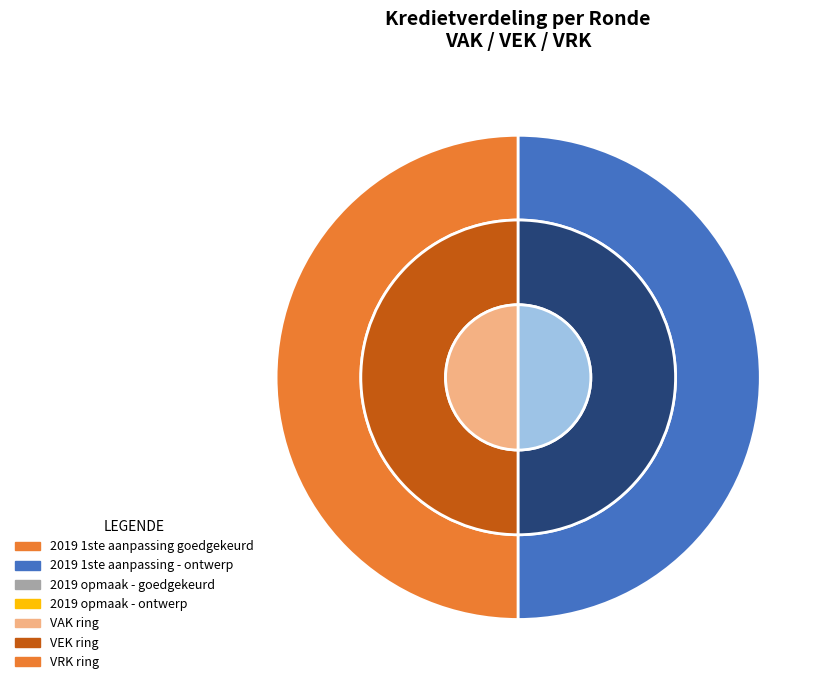

To the nearest percent, what is the difference between the 2019 1ste aanpassing - ontwerp and 2020 Opmaak - goedgekeurd slice percentages?

50%